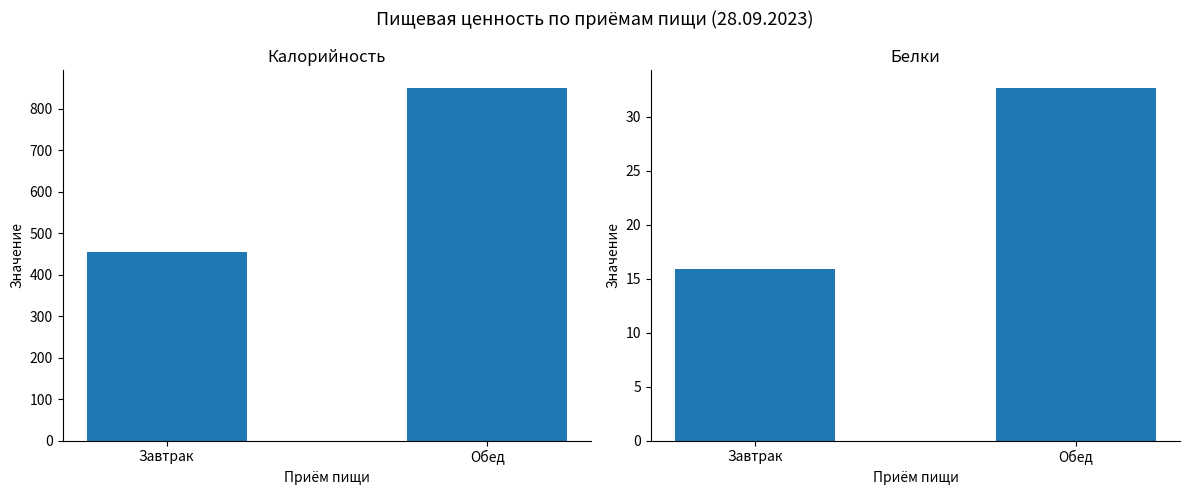

What is the label of the 2nd bar from the right?

Завтрак